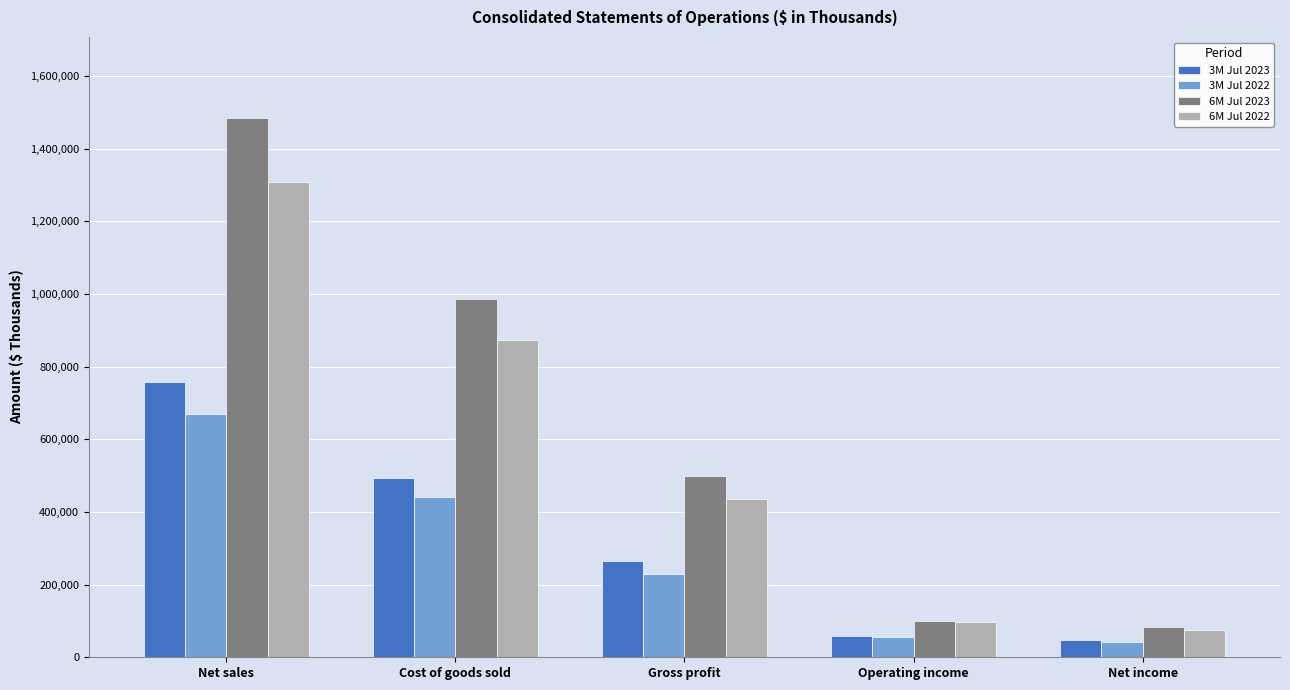

What is the spread (max minus min) of values at Net income?

42969